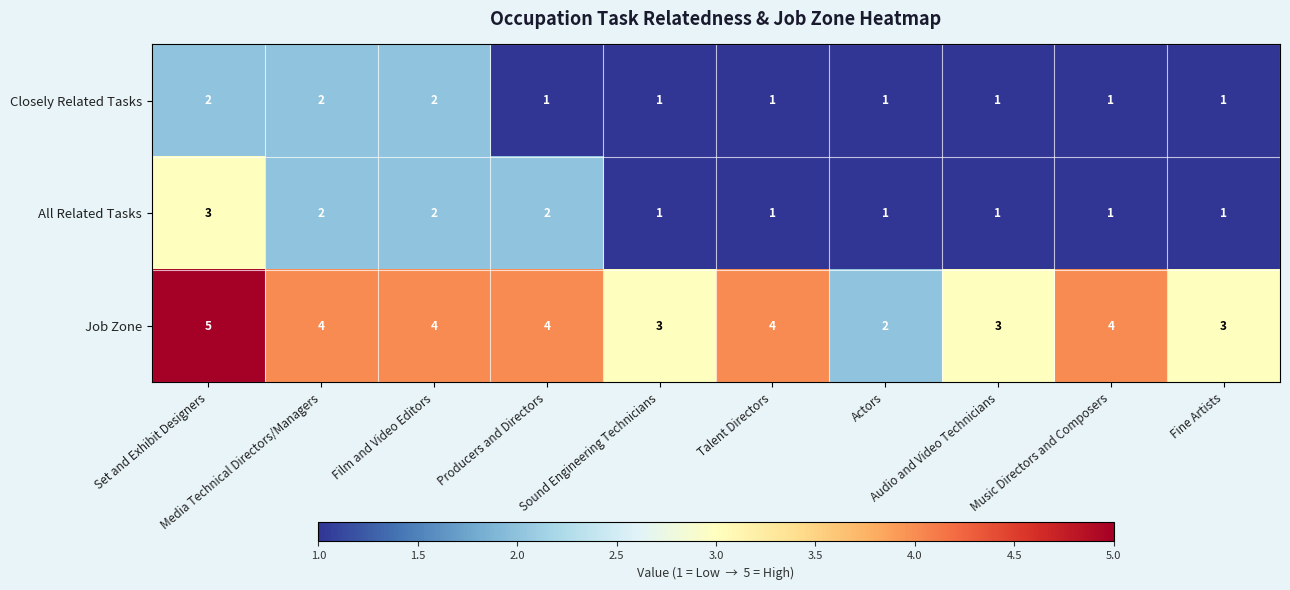

Which series has the largest total across all categories?

Job Zone